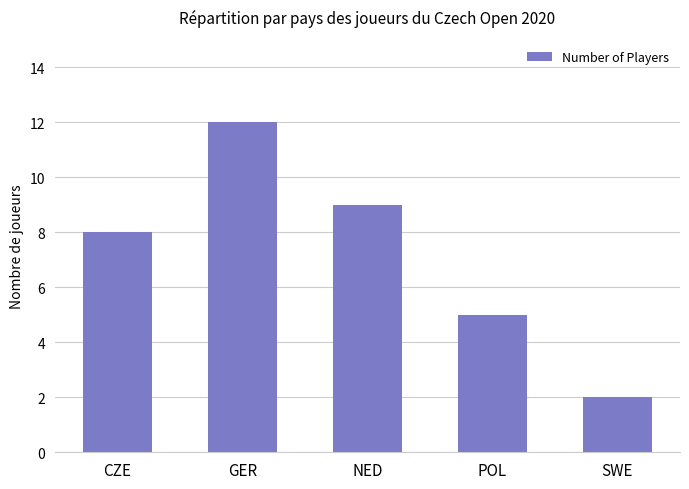

List the labels in order of value, smallest first.

SWE, POL, CZE, NED, GER